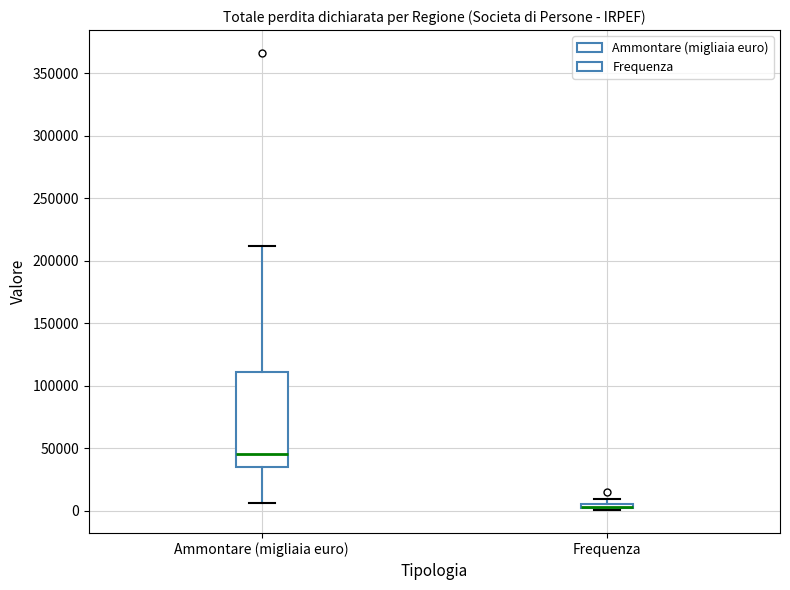

Where does the upper whisker of the box for Ammontare (migliaia euro) end on the y-axis? The values are not printed on the chart, so give them approximately, as read against the axis.

210000